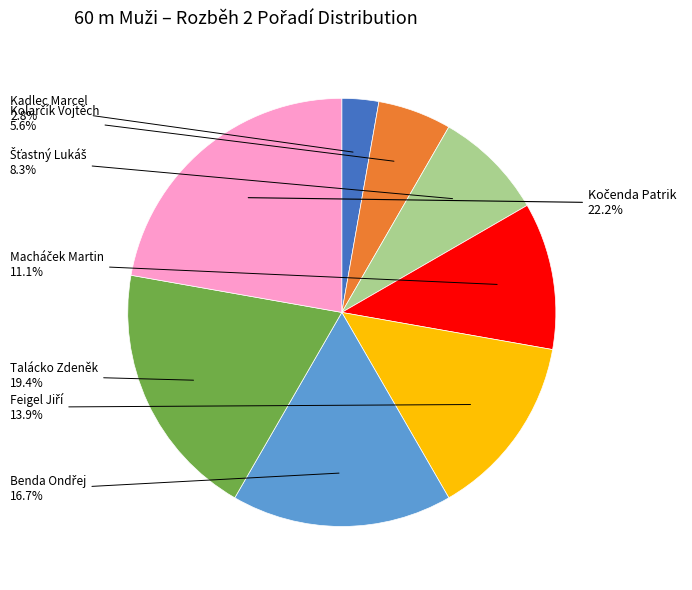

Does any single category account for the majority?

No